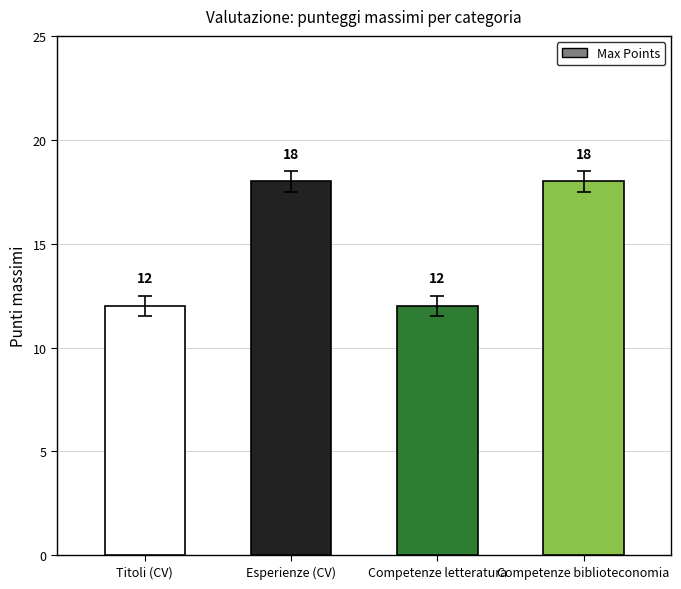

What is the minimum value shown in the chart?

12